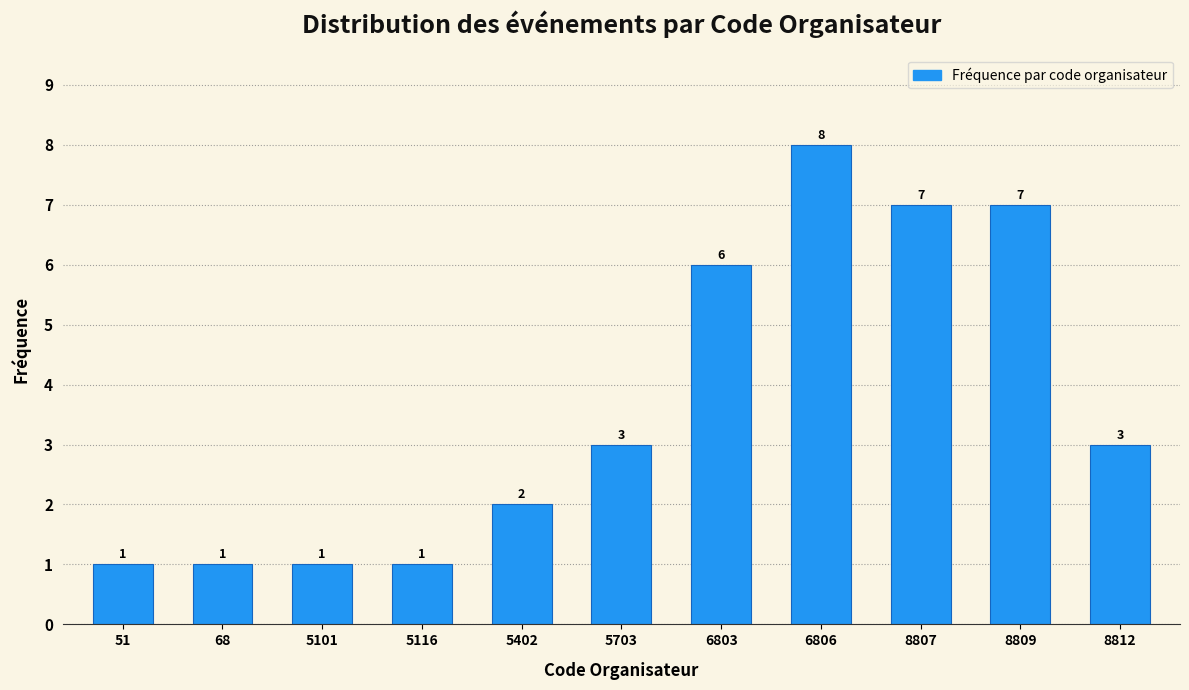

Reading left to right, transcribe all the data shown in this chart.

51=1	68=1	5101=1	5116=1	5402=2	5703=3	6803=6	6806=8	8807=7	8809=7	8812=3